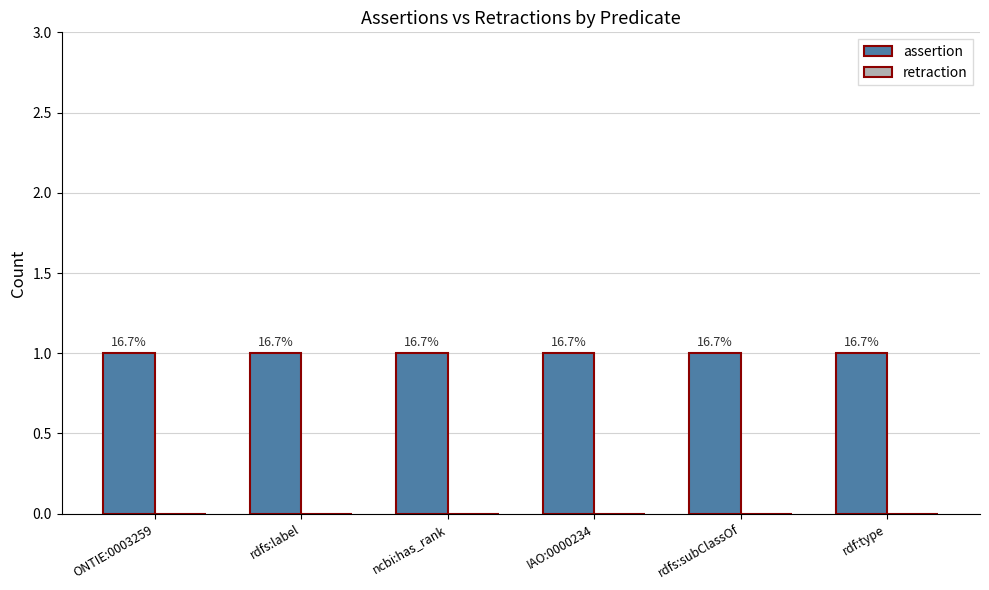

Is it true that retraction equals 0 at ncbi:has_rank?

True